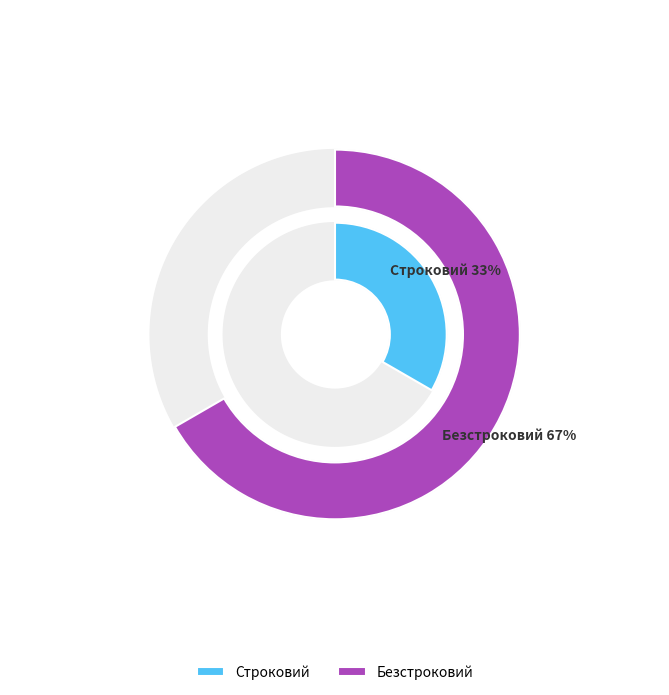

Which category accounts for the majority?

Безстроковий